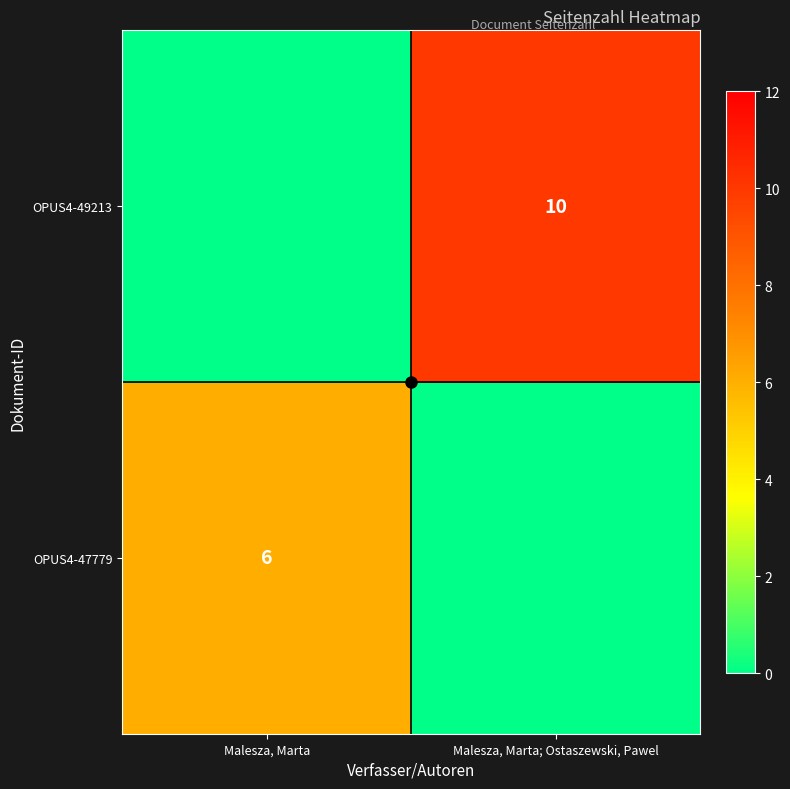

The OPUS4-47779 series shows 1 at Malesza, Marta. True or false?

False